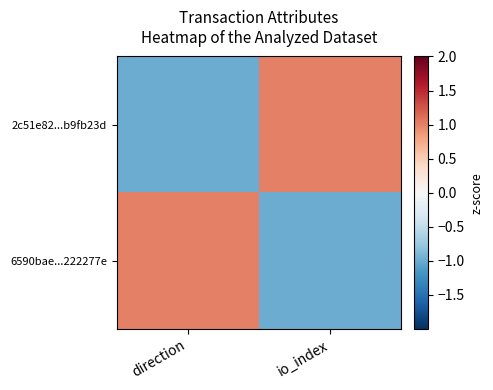

Reading left to right, extract all data points from this chart.

2c51e82...b9fb23d: direction=-1	io_index=1
6590bae...222277e: direction=1	io_index=-1